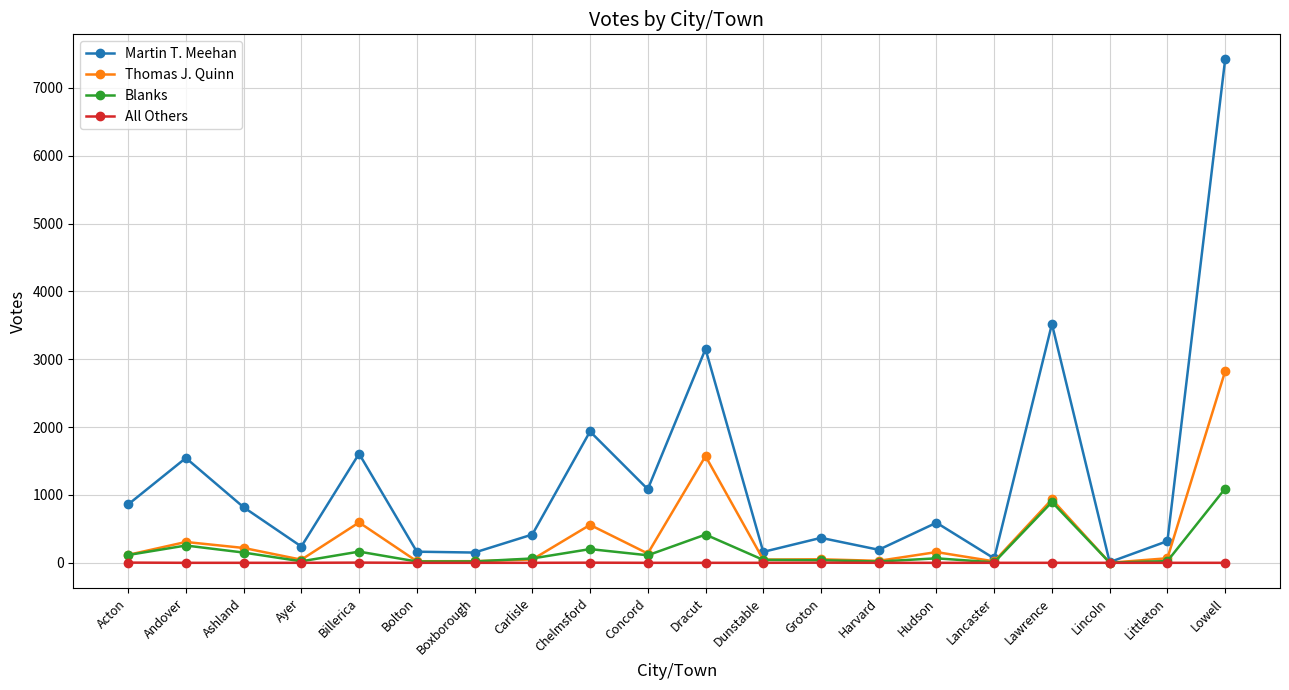

What is the difference between the maximum and second lowest values in the Thomas J. Quinn series?

2803